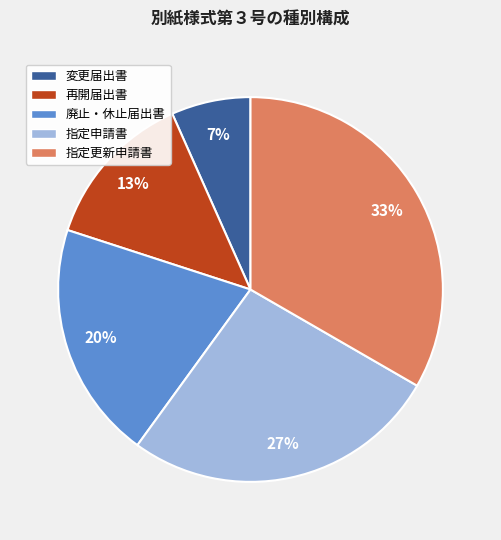

To the nearest percent, what is the average slice percentage?

20%